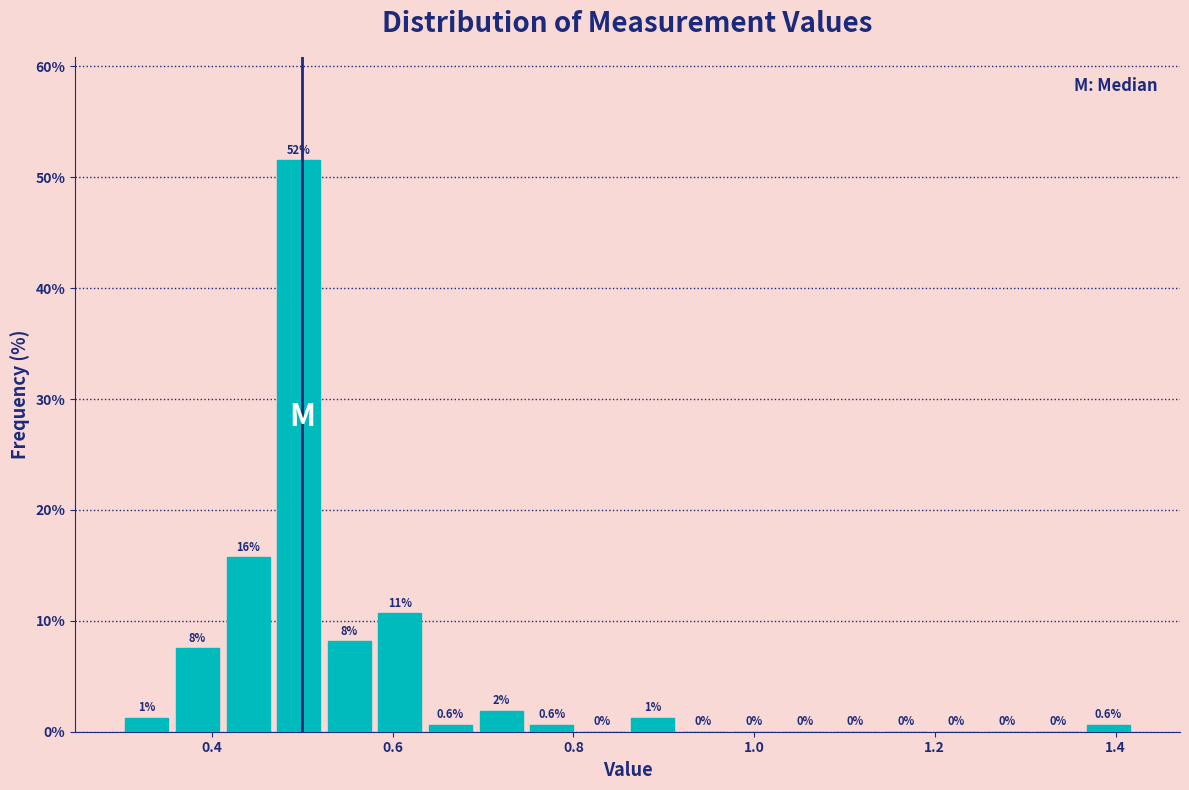

Around what value on the x-axis is the tallest bar? Give the approximate position of its centre, as read against the axis.

0.50